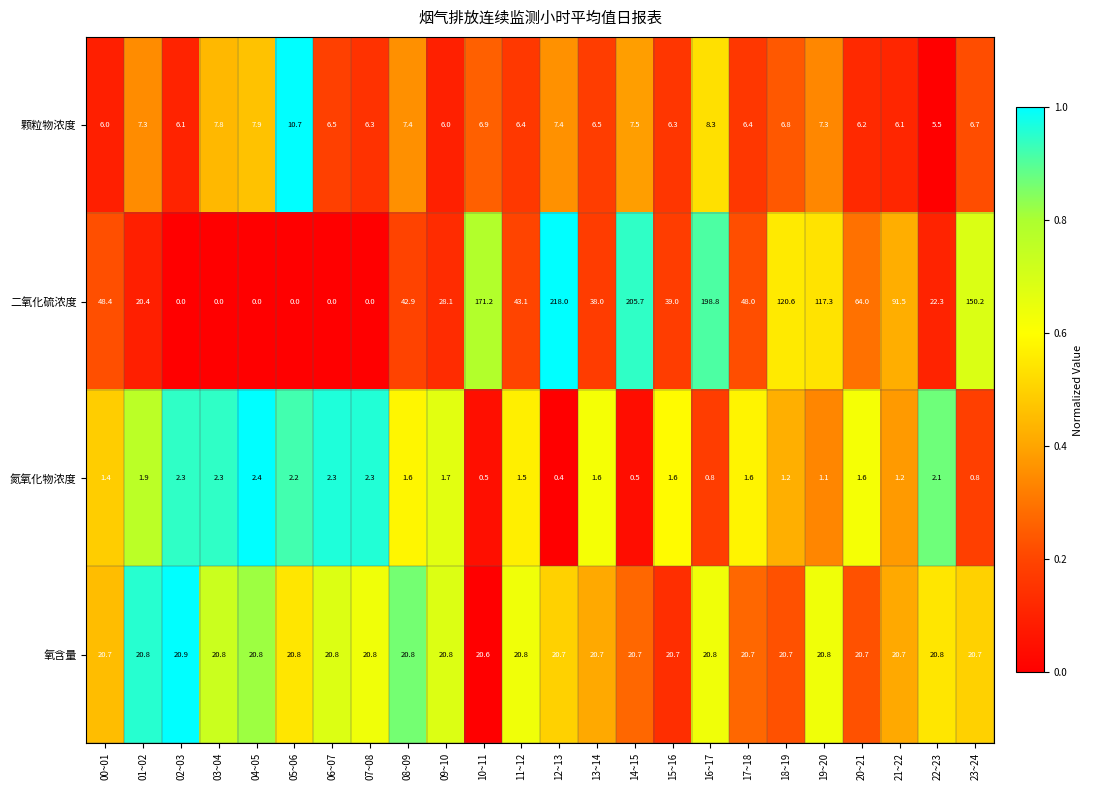

Is it true that 氮氧化物浓度 equals 1.4 at 00~01?

True